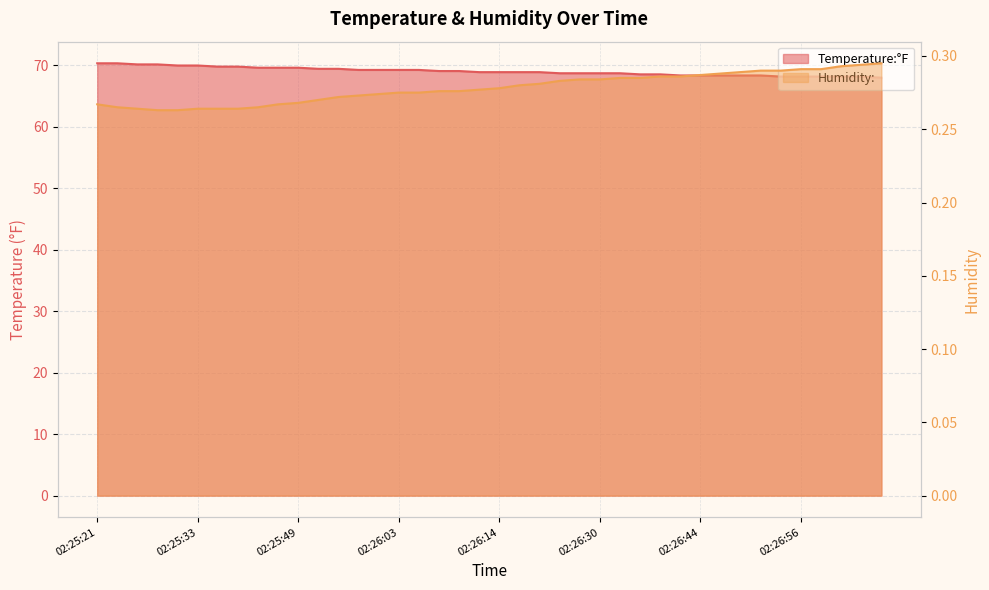

What position from the right is 02:25:23?

39